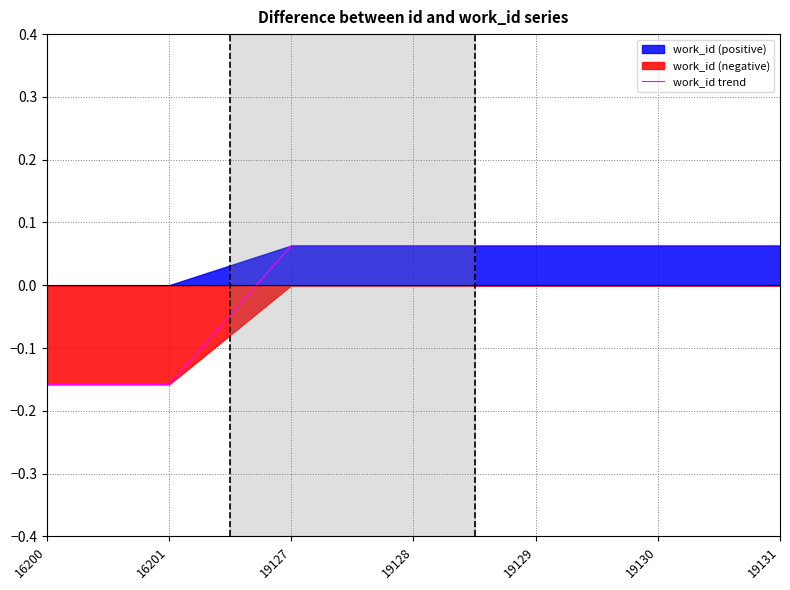

What is the greatest value displayed?

0.1